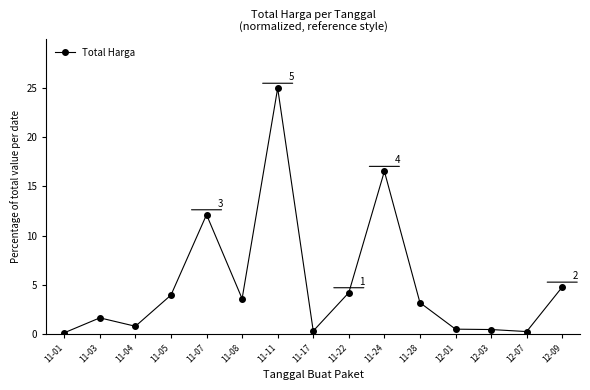

What is the label of the 12th point from the left?

12-01